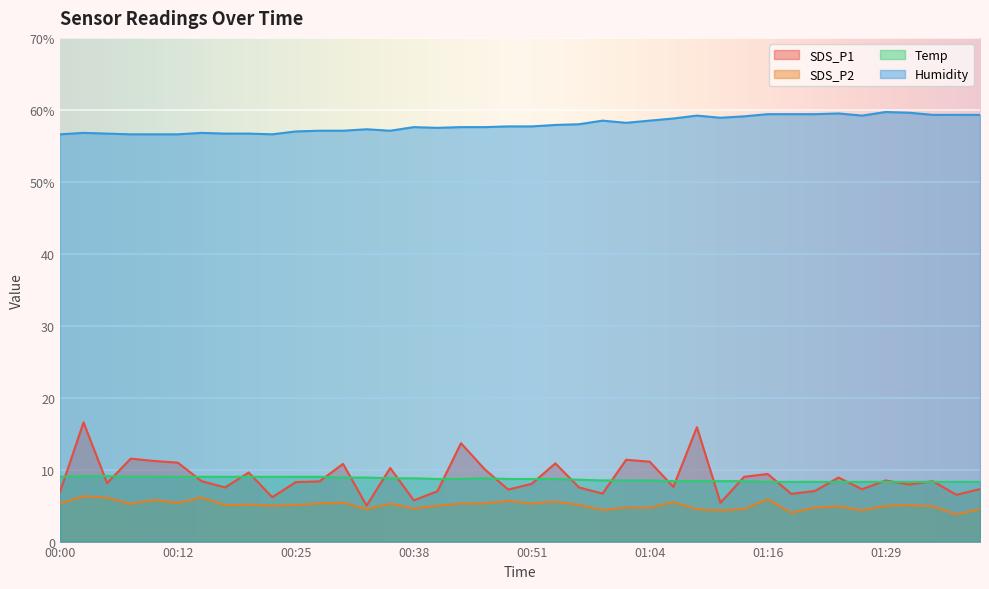

What is the total value across all series at 01:19?

78.3